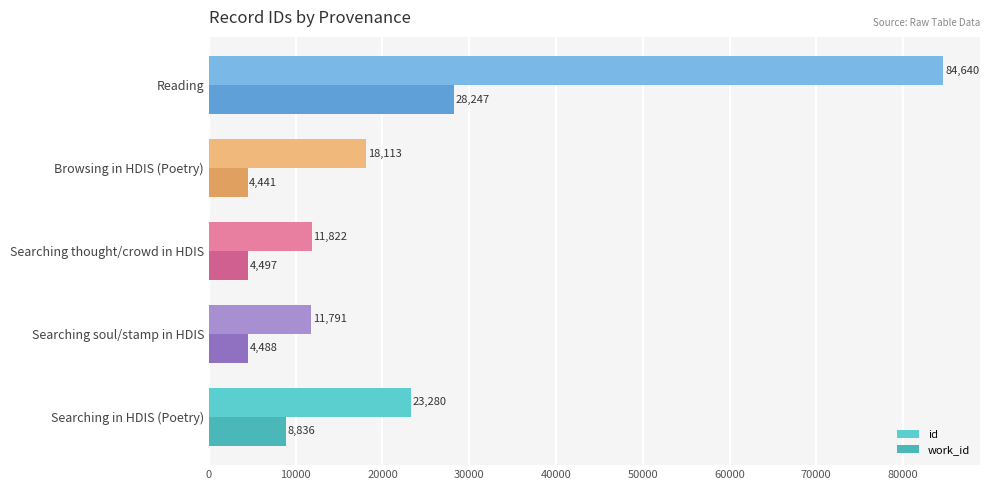

Rank the series by their average value, from lowest to highest.

work_id, id